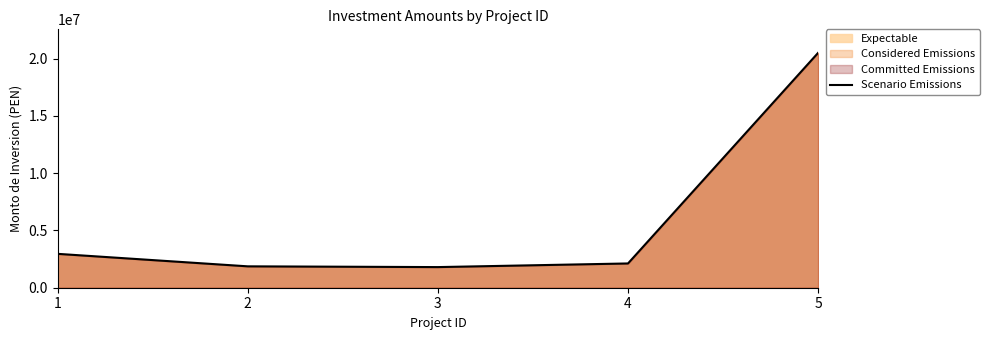

The chart shows a value of 20500000.0 at 5. True or false?

True